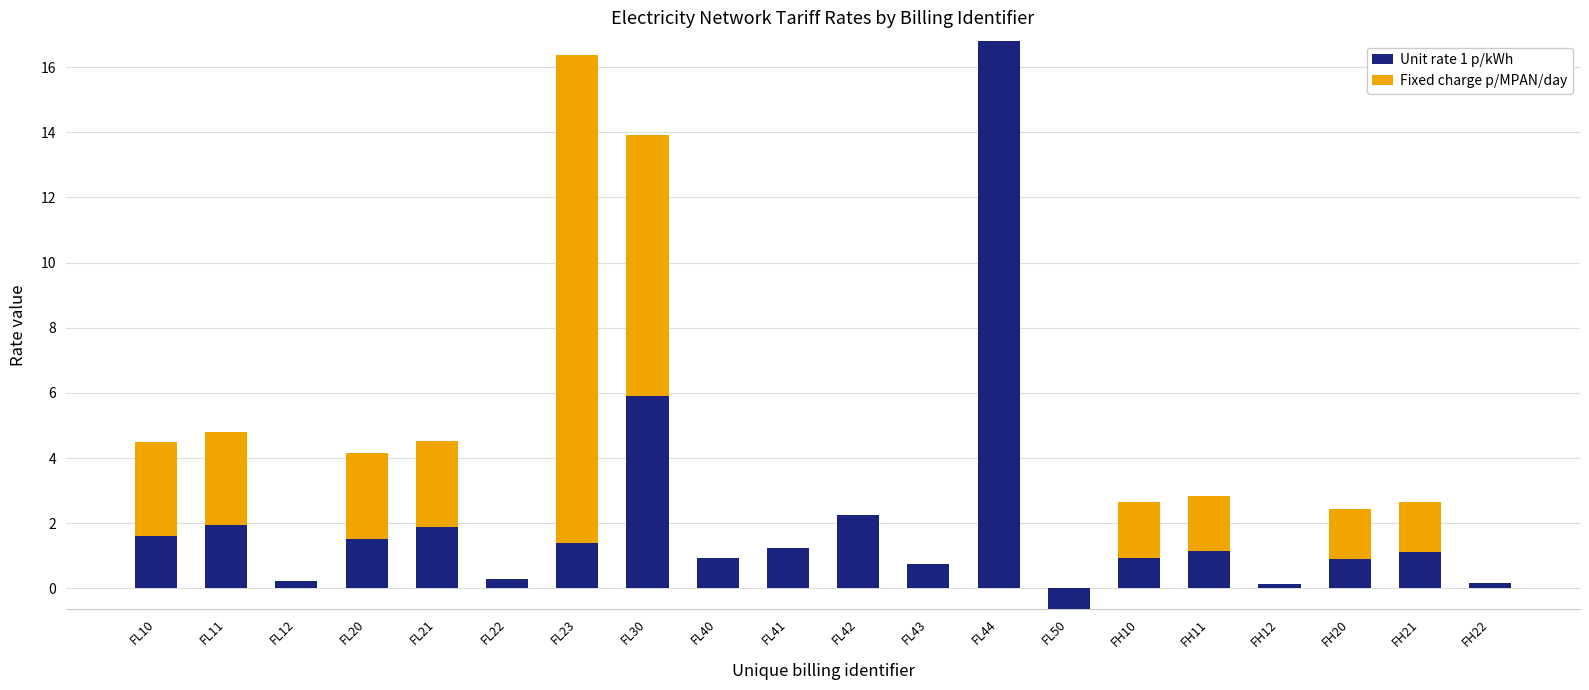

Which label corresponds to the smallest value in the chart?

FL50